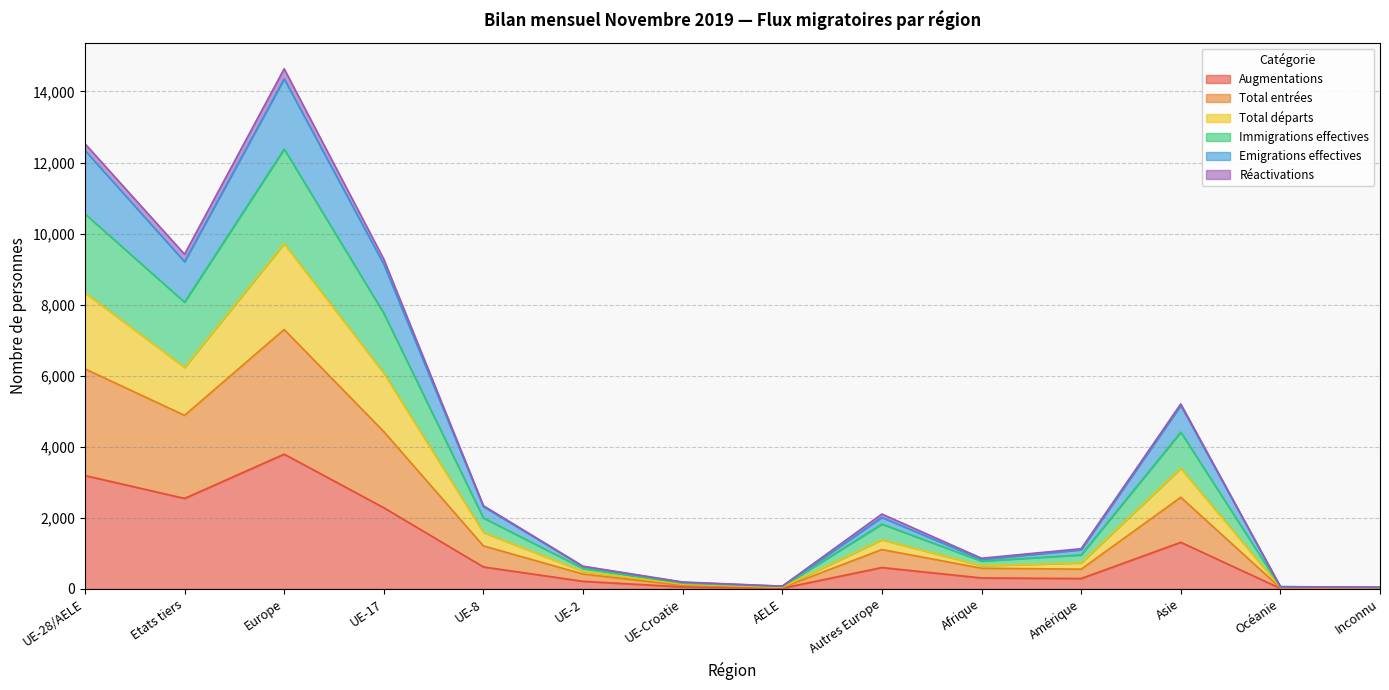

Does the chart have visible grid lines?

Yes